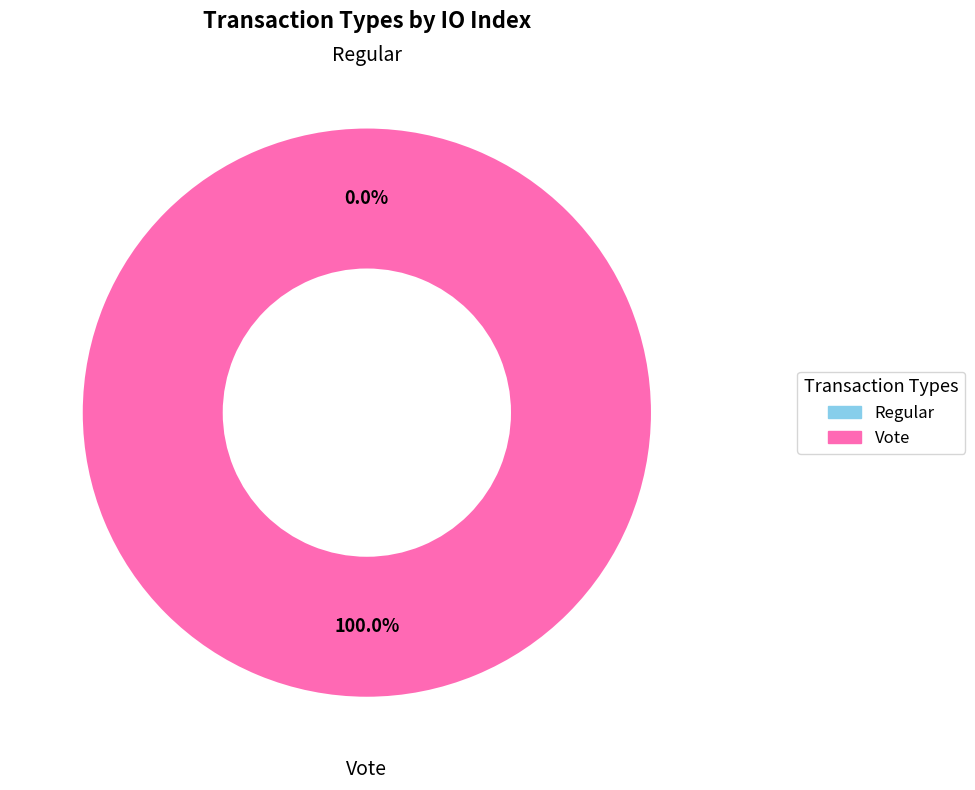

The Vote slice represents 100% of the pie. True or false?

True